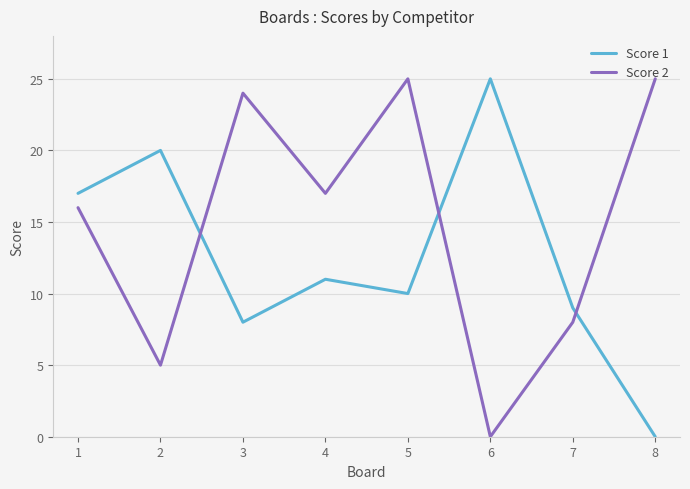

Reading left to right, what are all the values shown in this chart?

Score 1: 17	20	8	11	10	25	9	0
Score 2: 16	5	24	17	25	0	8	25